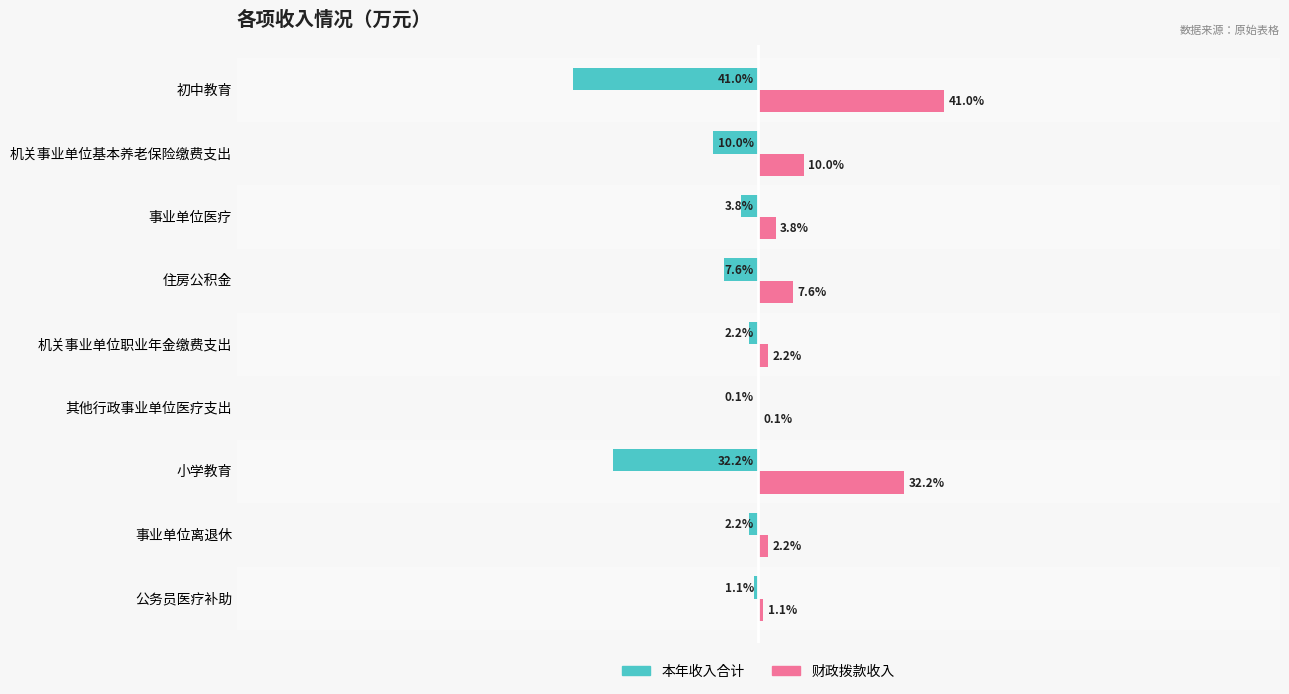

At which label is 本年收入合计 closest to -20?

机关事业单位基本养老保险缴费支出